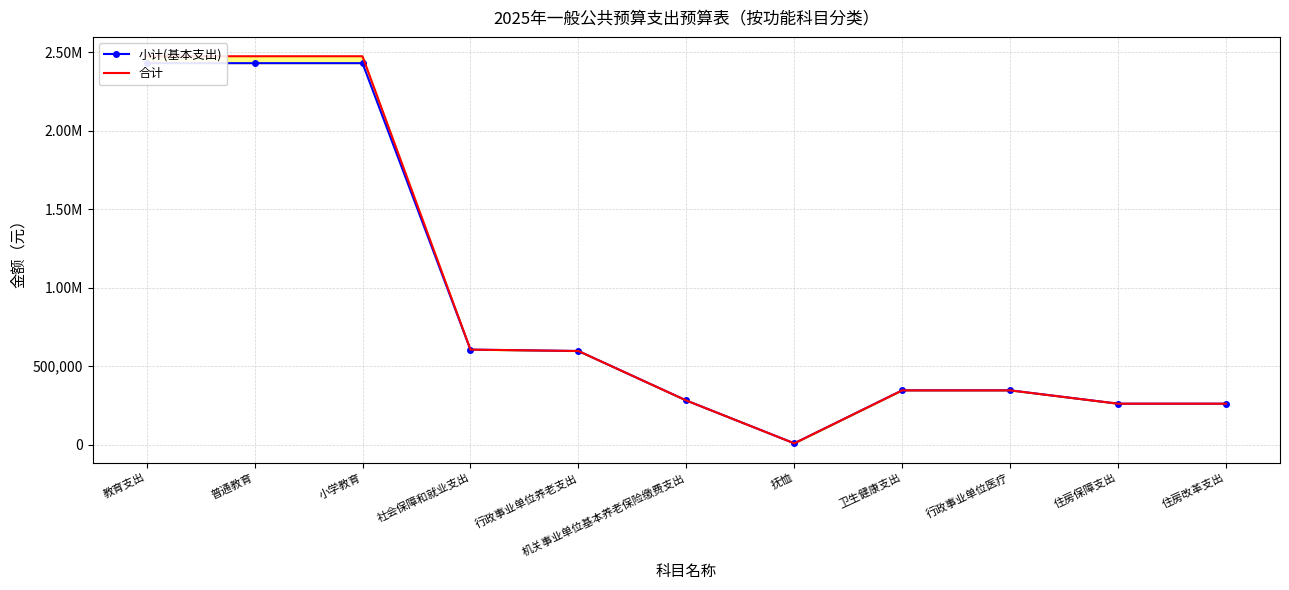

Rank the series by their average value, from highest to lowest.

合计, 小计(基本支出)